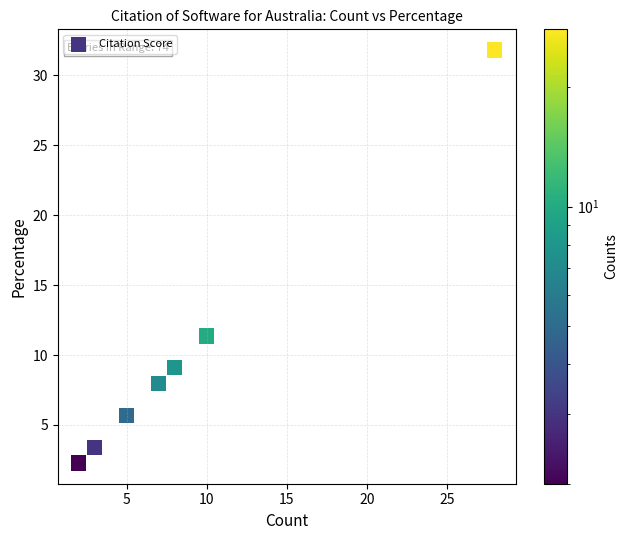

What Y value in the scatter plot is closest to 17?

11.4